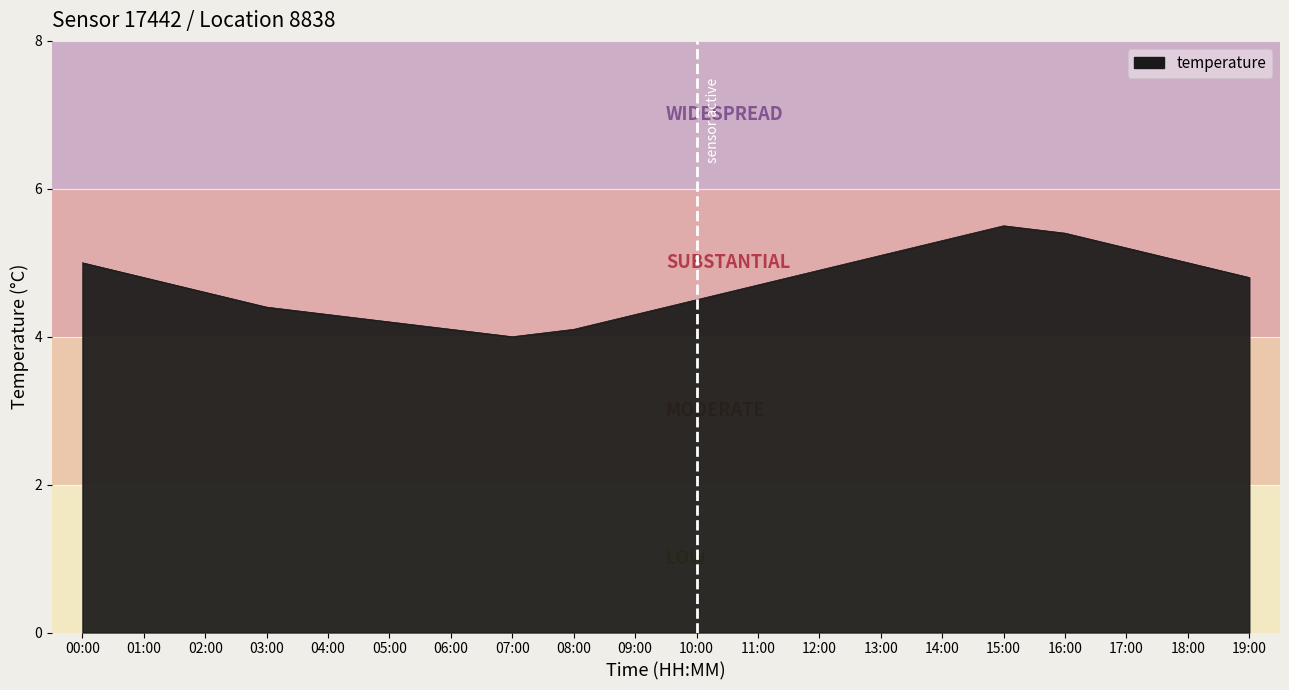

What is the sum of all values?

94.2